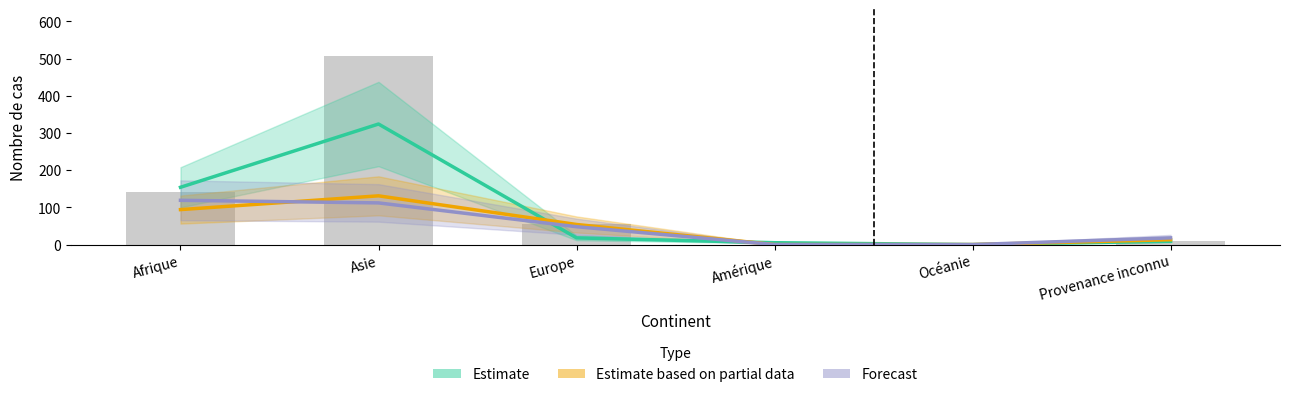

Reading right to left, transcribe all the data shown in this chart.

Estimate: 9	0	5	18	324	154
Estimate based on partial data: 13	0	0	54	131	94
Forecast: 18	0	0	48	112	119